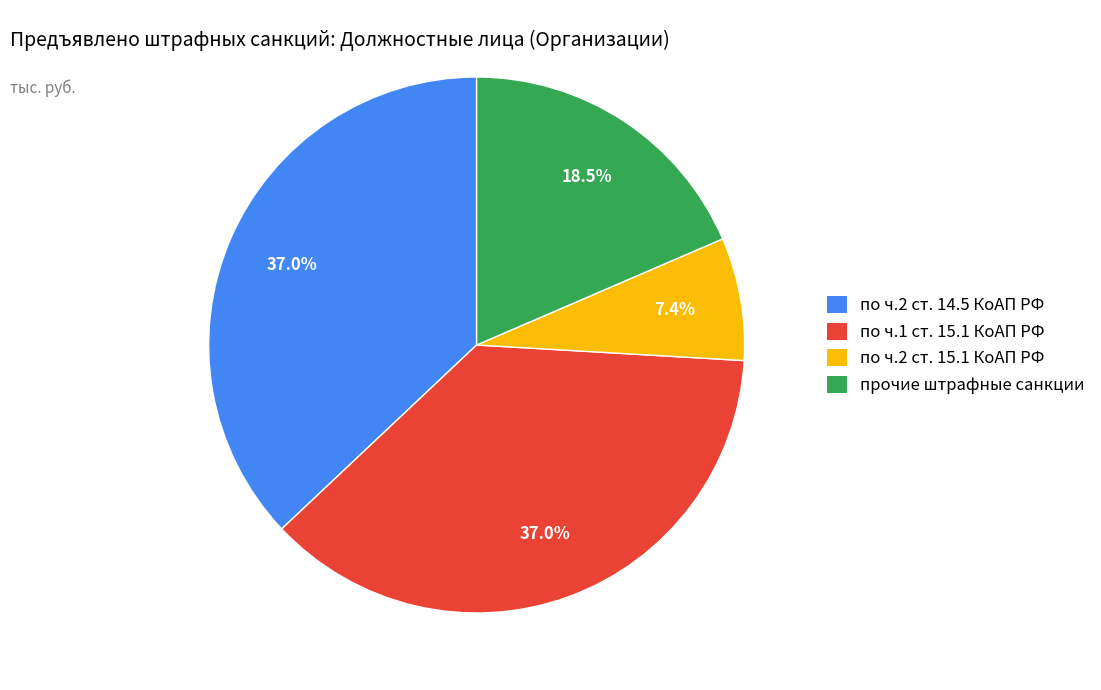

What portion of the pie excludes по ч.1 ст. 15.1 КоАП РФ?

63.0%